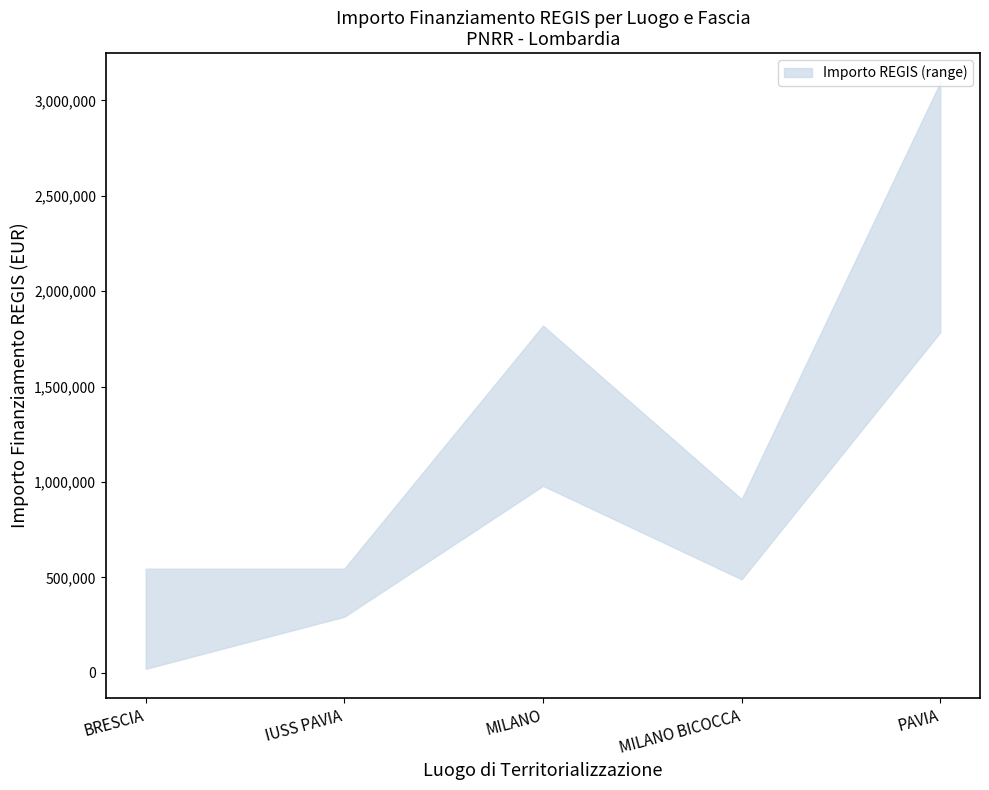

Is the value of Fascia A (70000) at BRESCIA greater than the value of Fascia C (140000-210000) at BRESCIA?

No